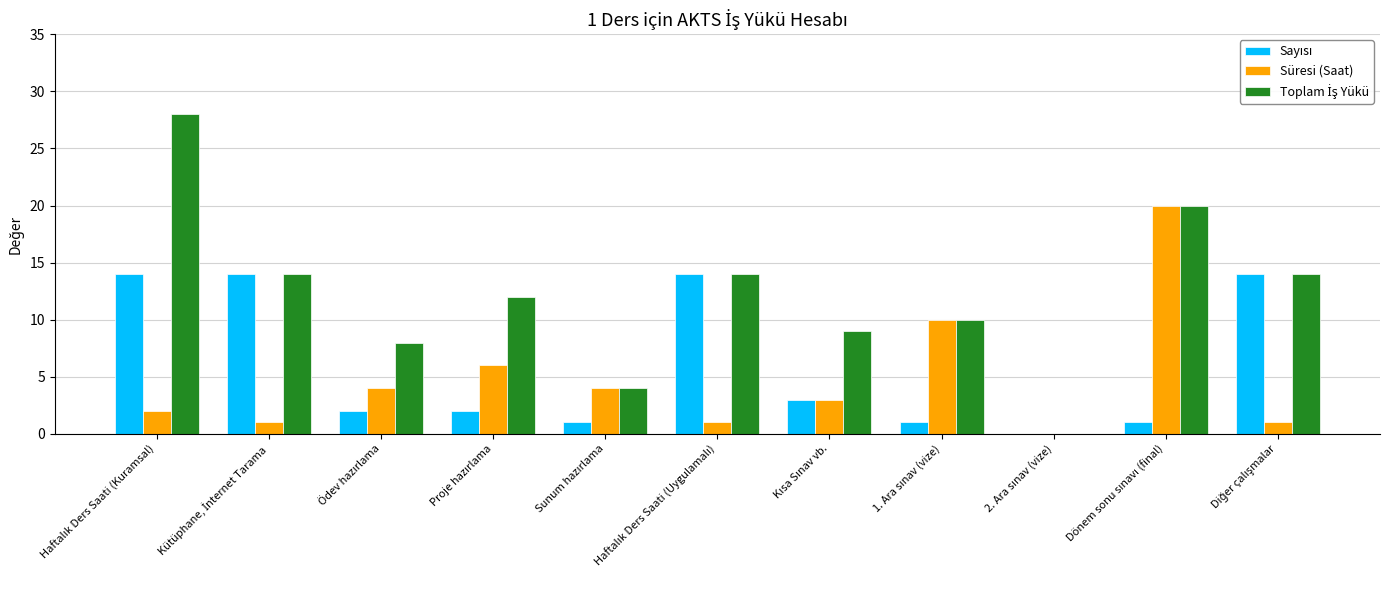

What is the greatest value displayed?

28